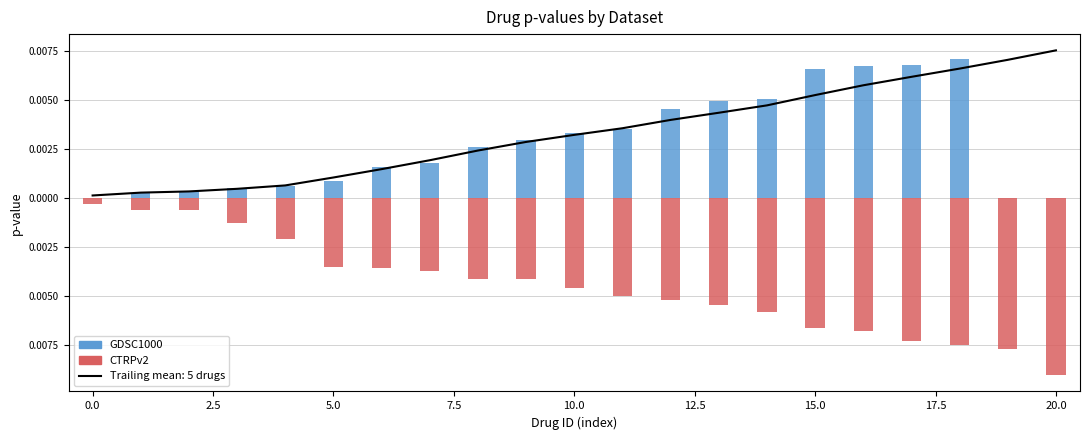

At how many categories does at least one series exceed 0?

19